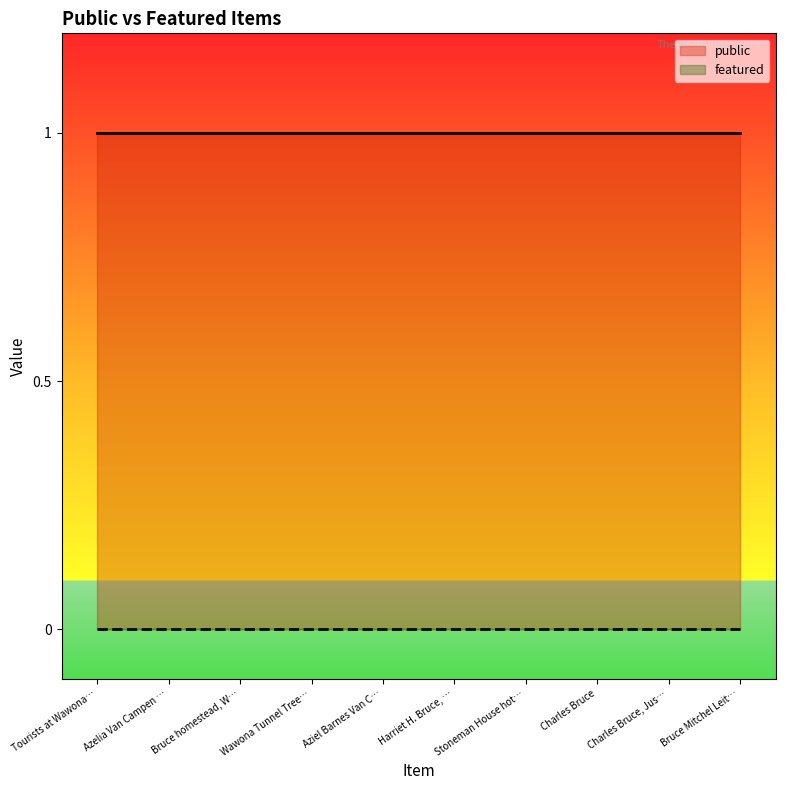

List the series in order of their overall mean, lowest first.

featured, public